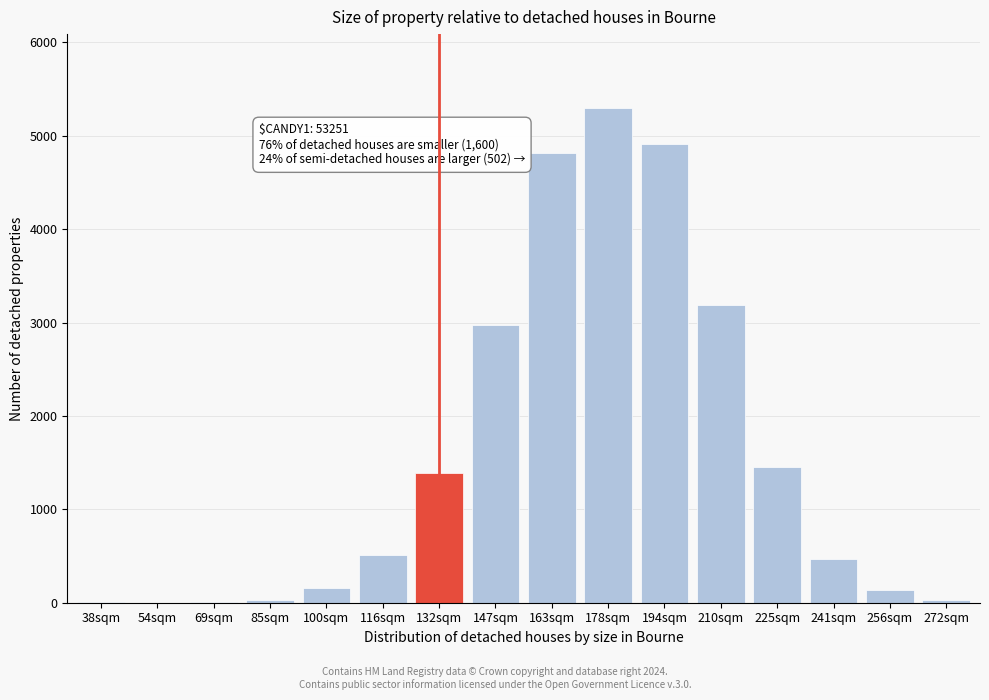

True or false: the data shows 5268.5 at 147sqm.

False